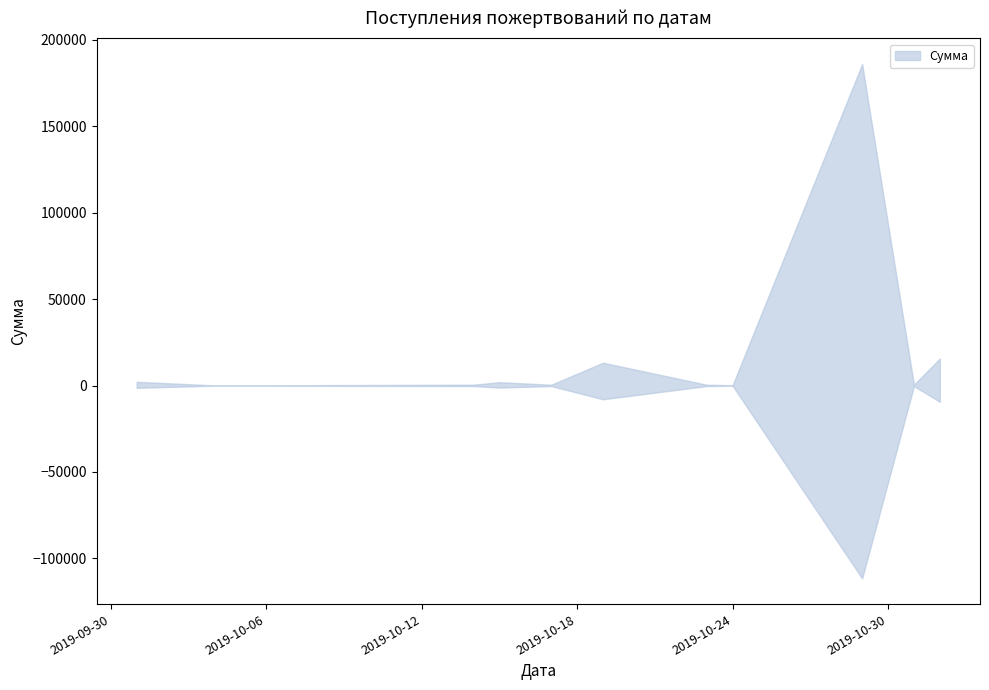

Approximately how many times larger is the value at 2019-10-29 compared to 2019-10-31 (2)?

11.9